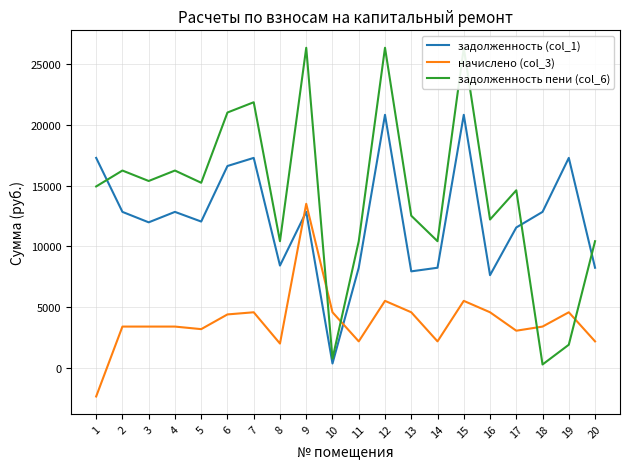

What is the total value across all series at 20?

20854.8